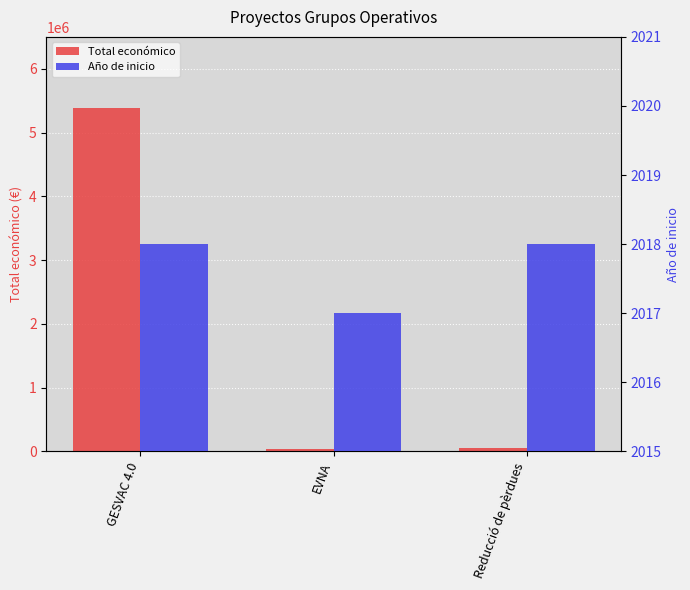

How many bars are there in total?

6